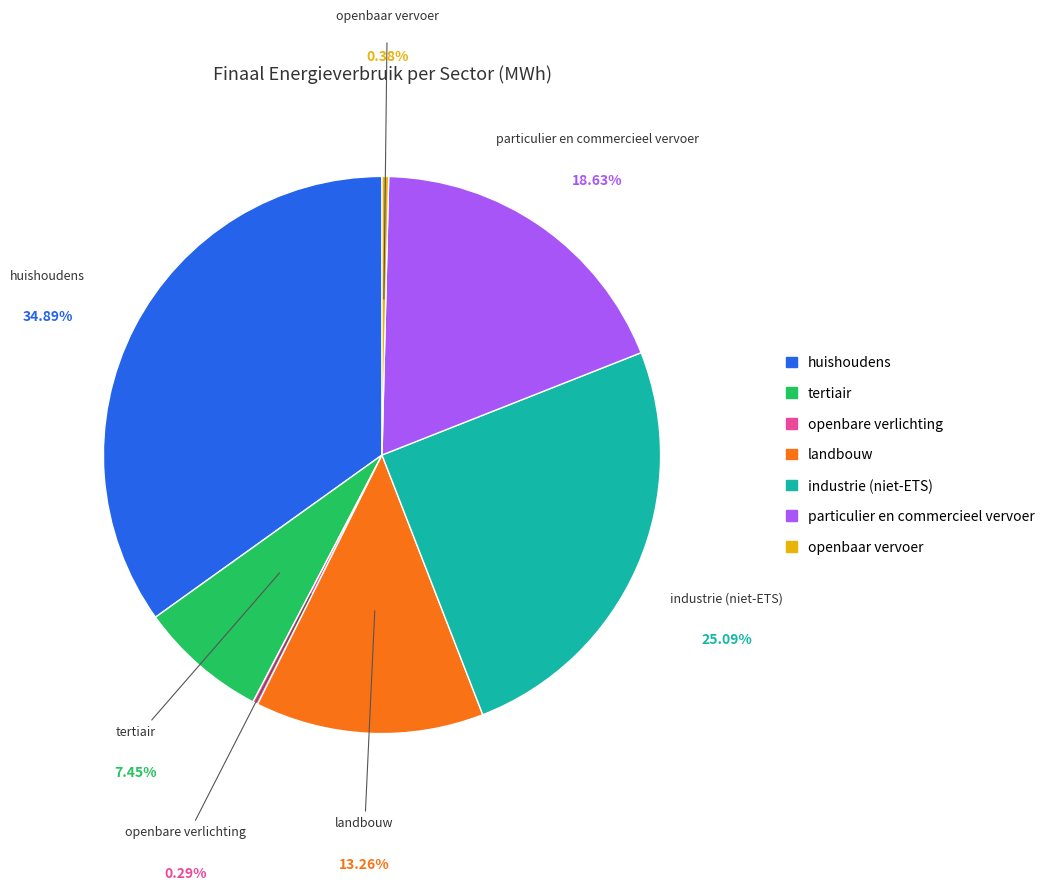

Is there any slice that represents more than half of the pie?

No